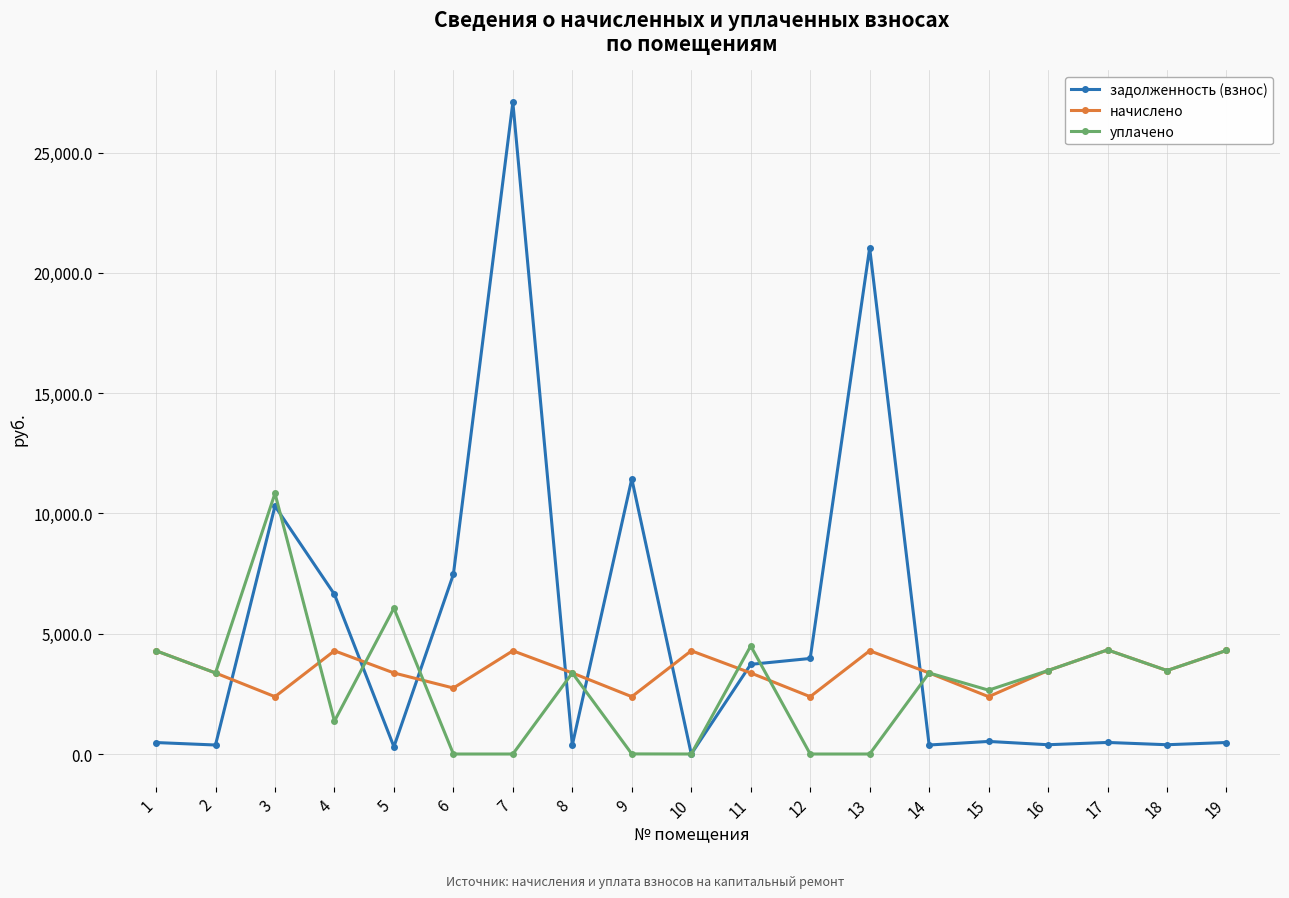

At which category is the sum across all series the highest?

7